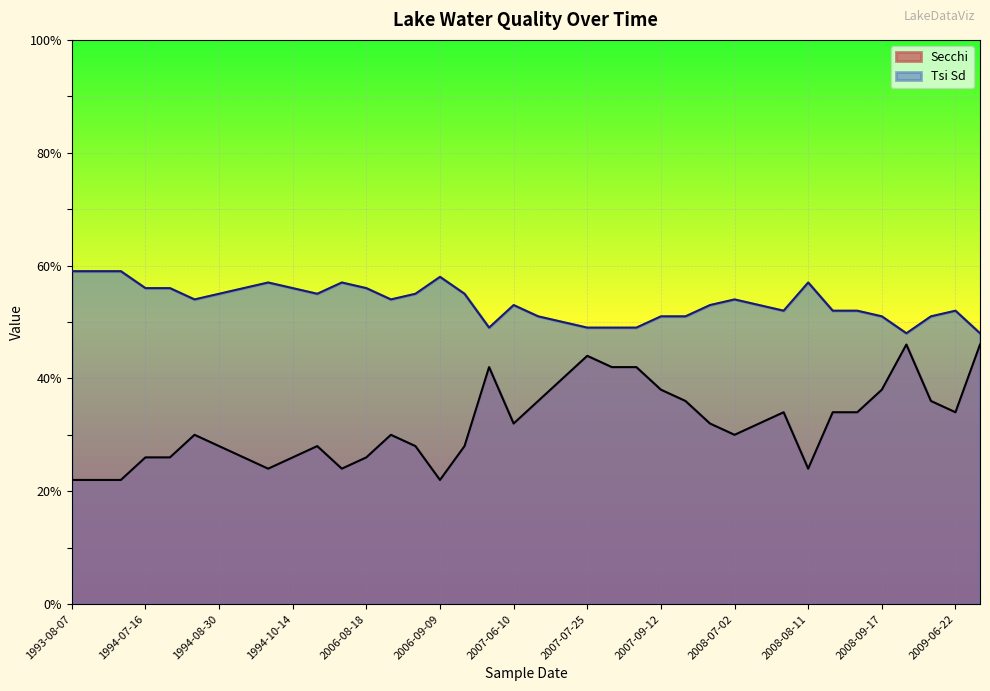

Which has a higher value, 2007-09-12 or 1994-10-14?

2007-09-12